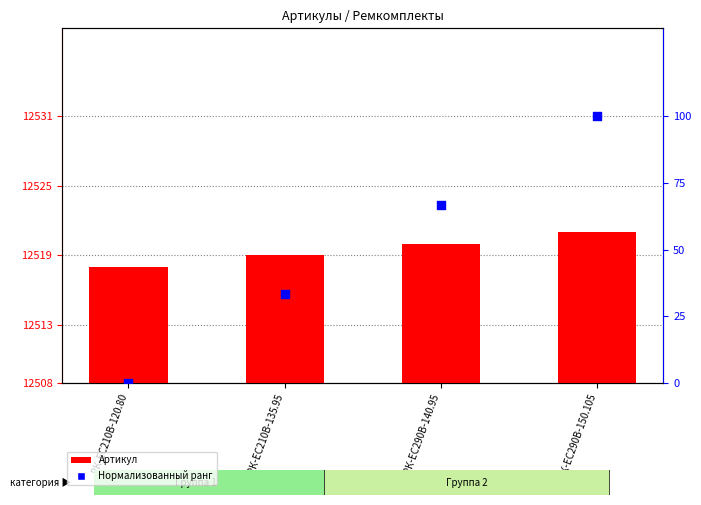

Is the value of Артикул at РК-EC210В-135.95 greater than the value of Нормализованный ранг at РК-ЕС290В-140.95?

Yes